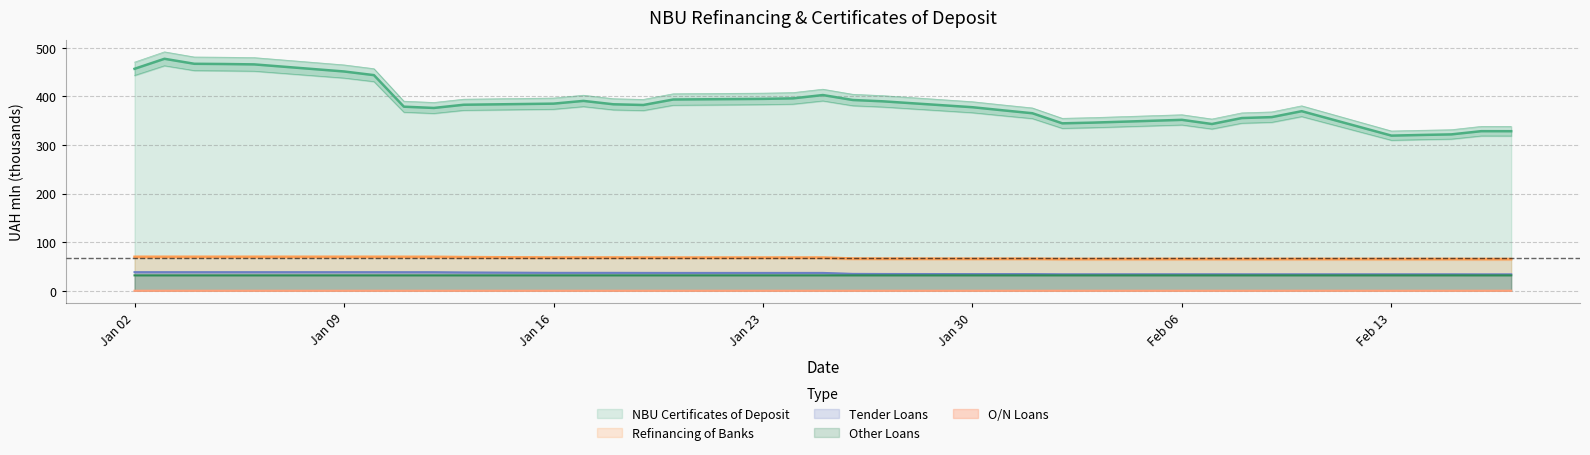

What is the value of the Tender Loans point at the 4th from the left?

38.2